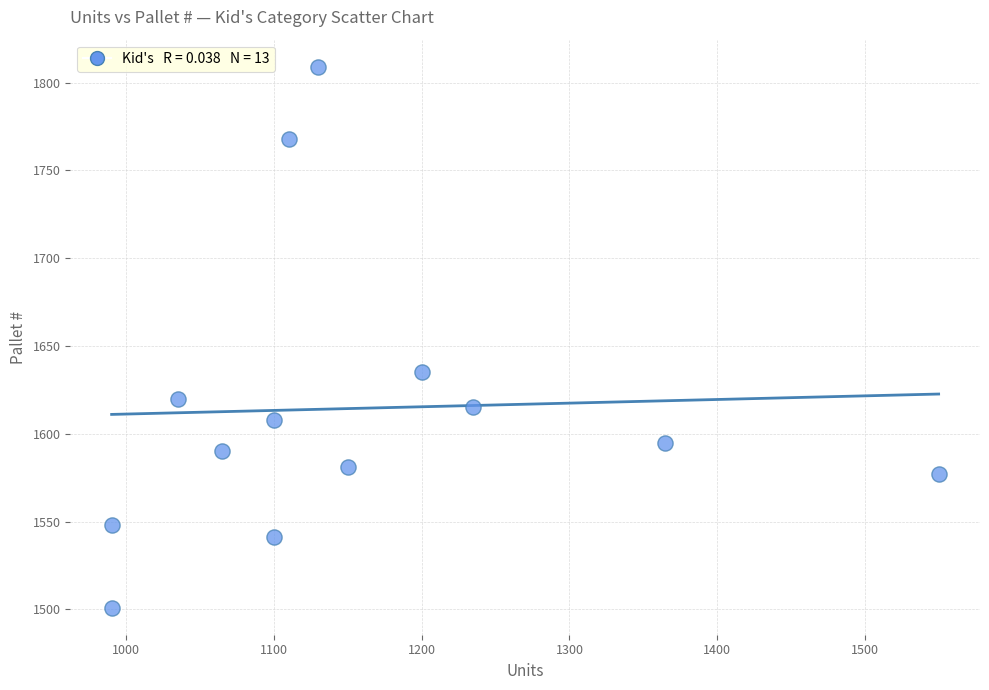

What is the range of Y values (max minus min)?

308